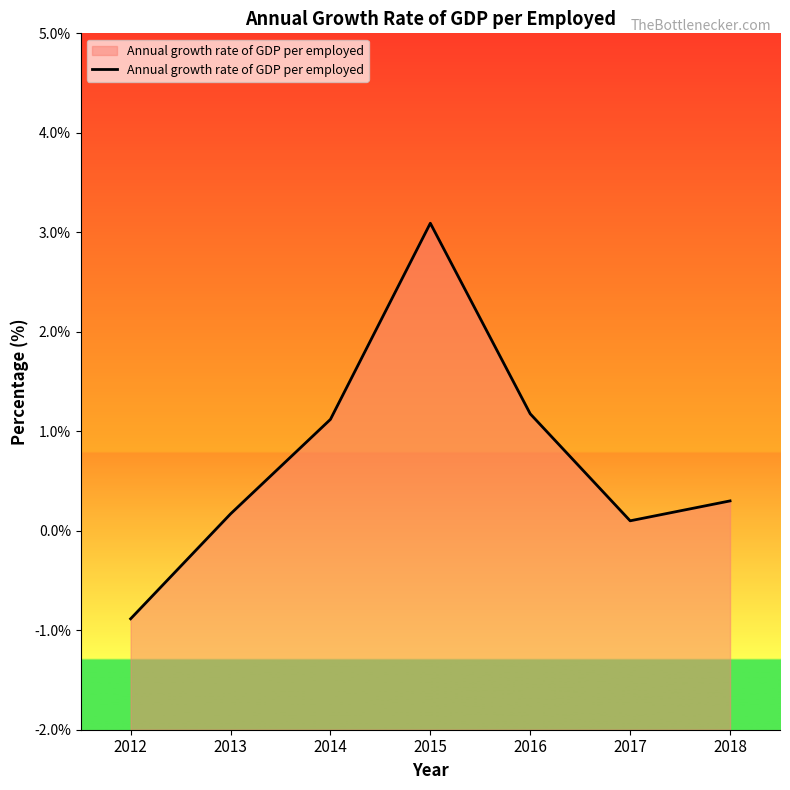

Where is the first local minimum?

2017